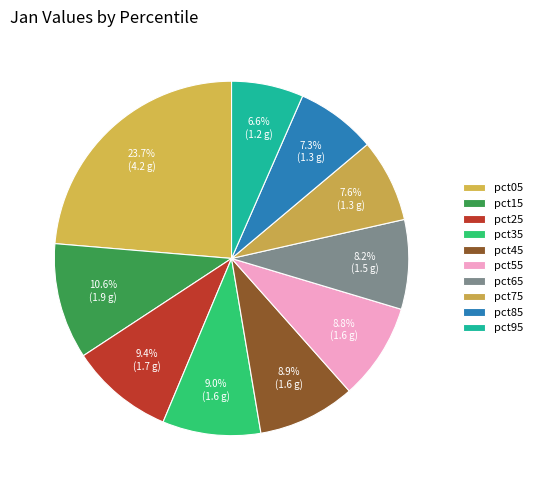

How many slices are in this pie chart?

10